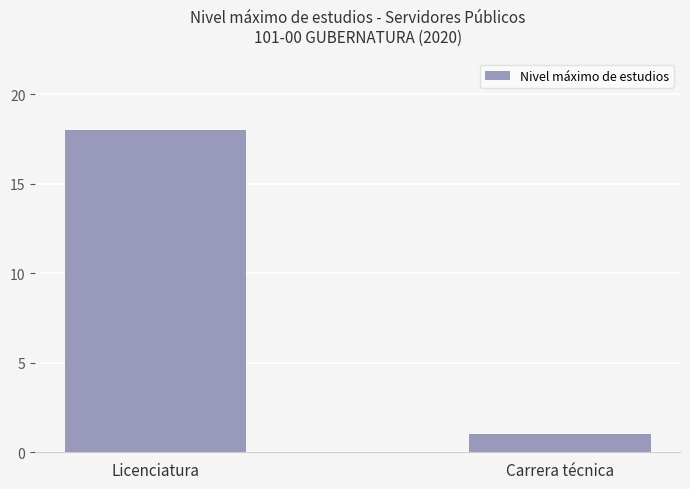

What is the difference between the values at Licenciatura and Carrera técnica?

17